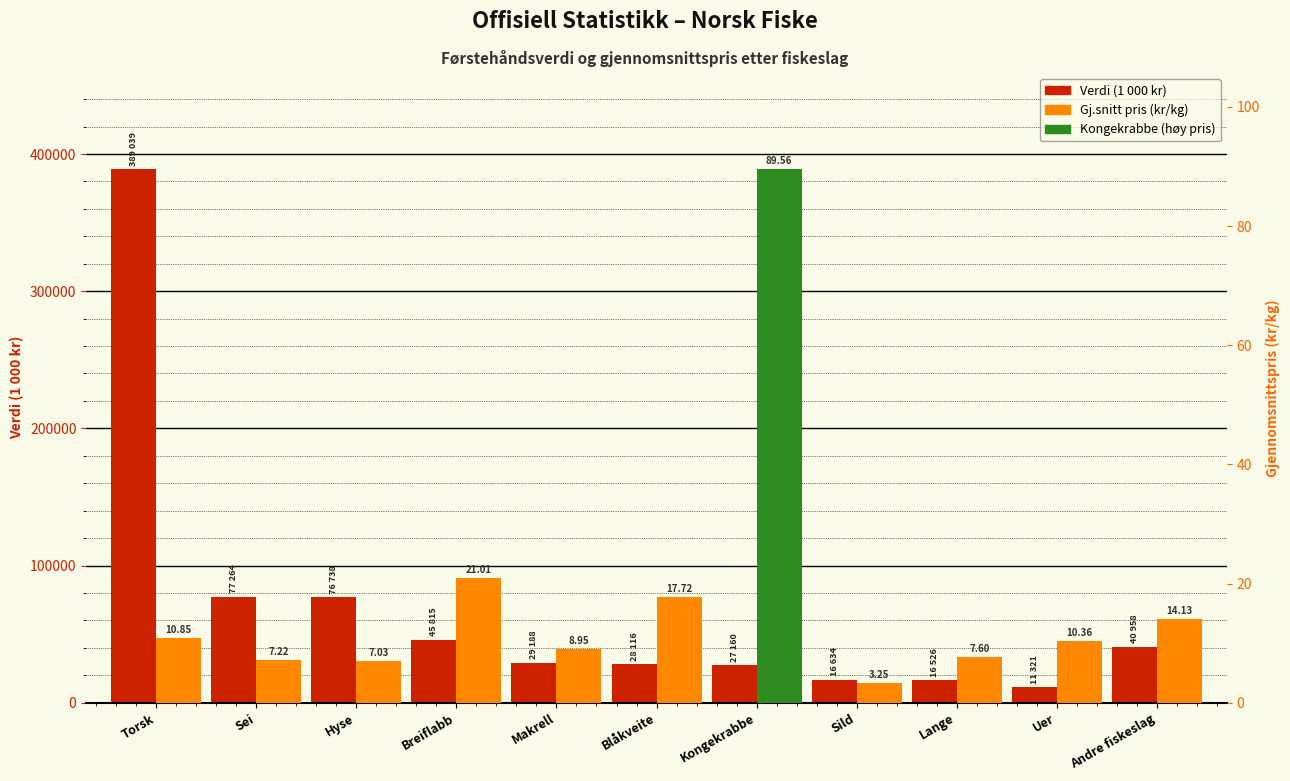

Are the bars grouped side by side (vs. stacked)?

Yes